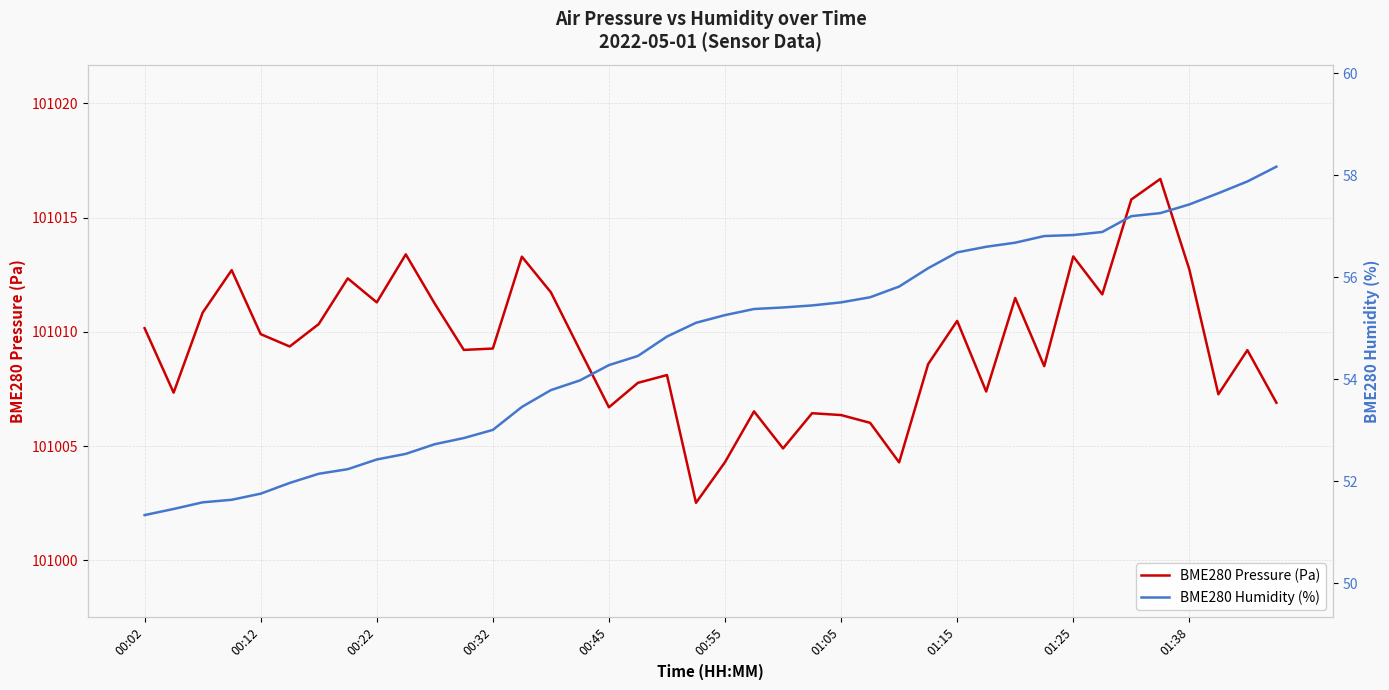

Is the value of BME280 Pressure (Pa) at 24 greater than the value of BME280 Humidity (%) at 18?

Yes